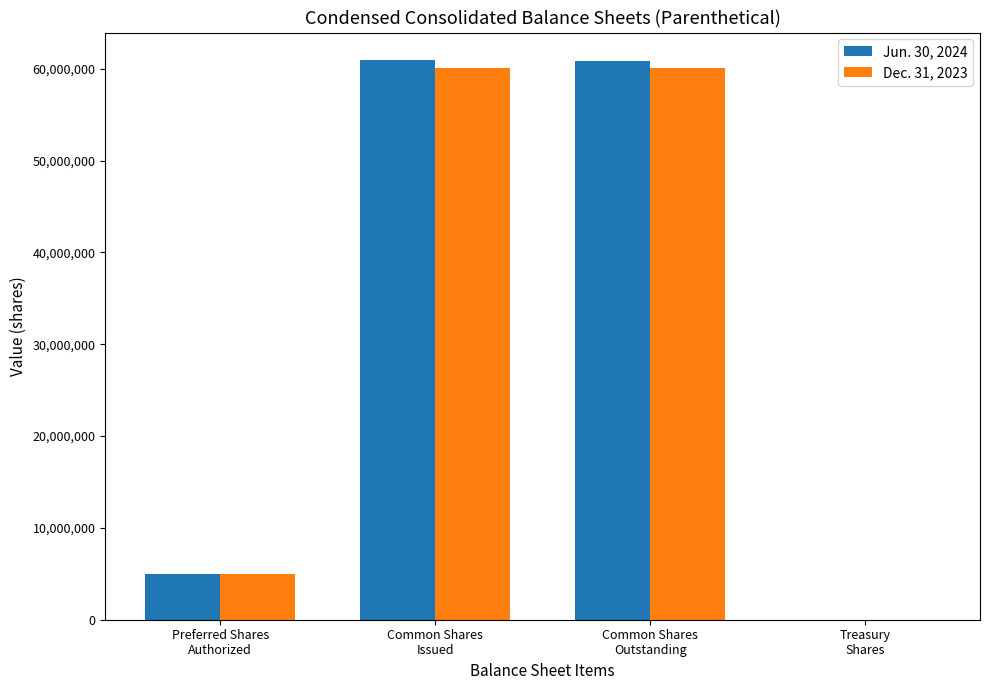

Count the number of data series in this chart.

2